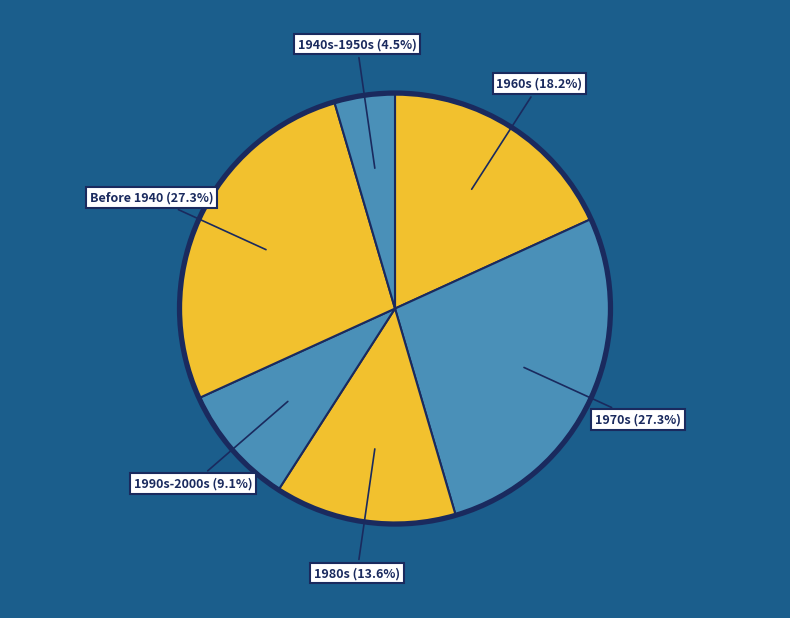

What percentage is NOT represented by 1990s-2000s?

90.9%